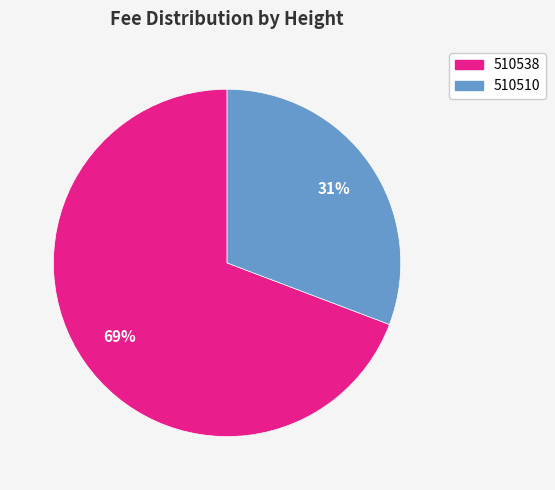

To the nearest percent, what percentage of the pie is 510538?

69%